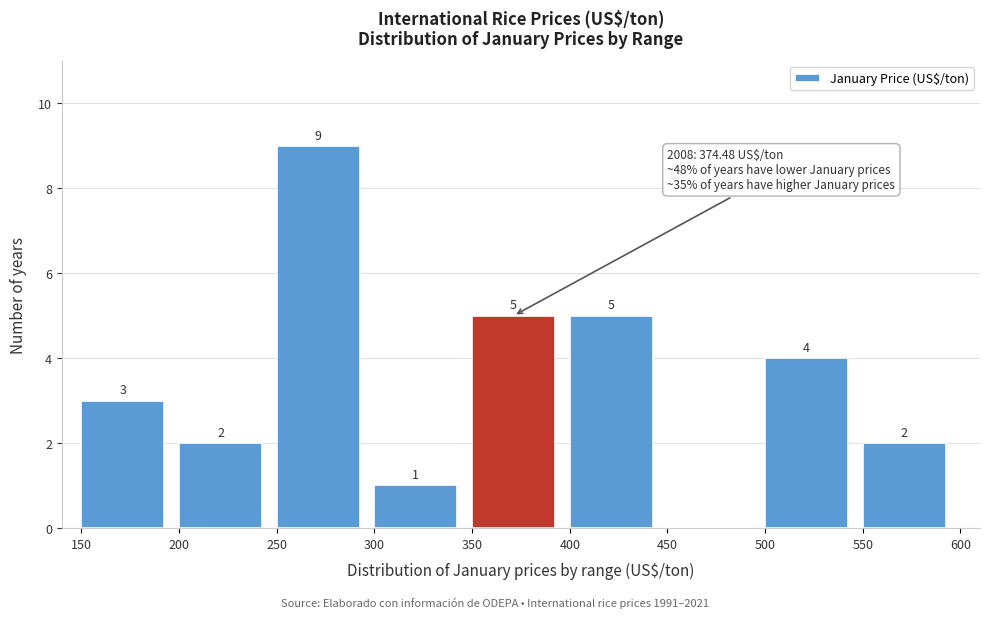

Which range on the x-axis has the tallest bar?

250 to 300